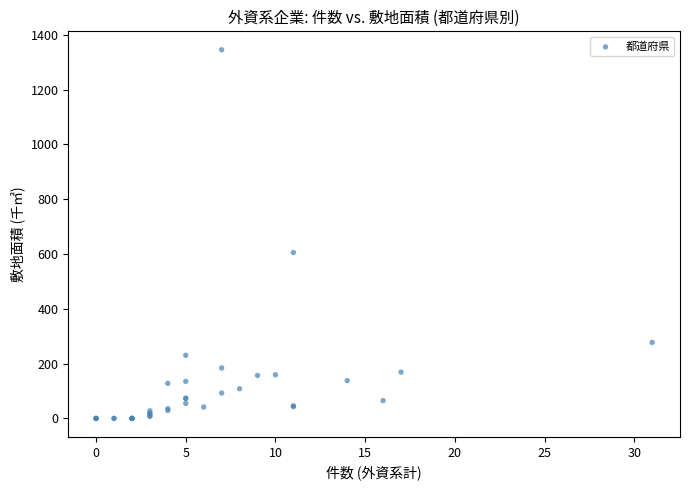

What Y value in the scatter plot is closest to 672?

605.6